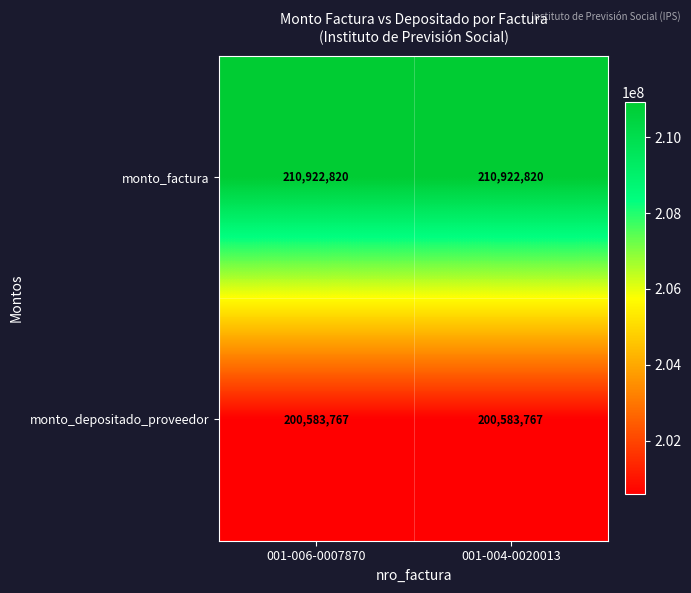

What is the average value of the monto_factura series?

210922820